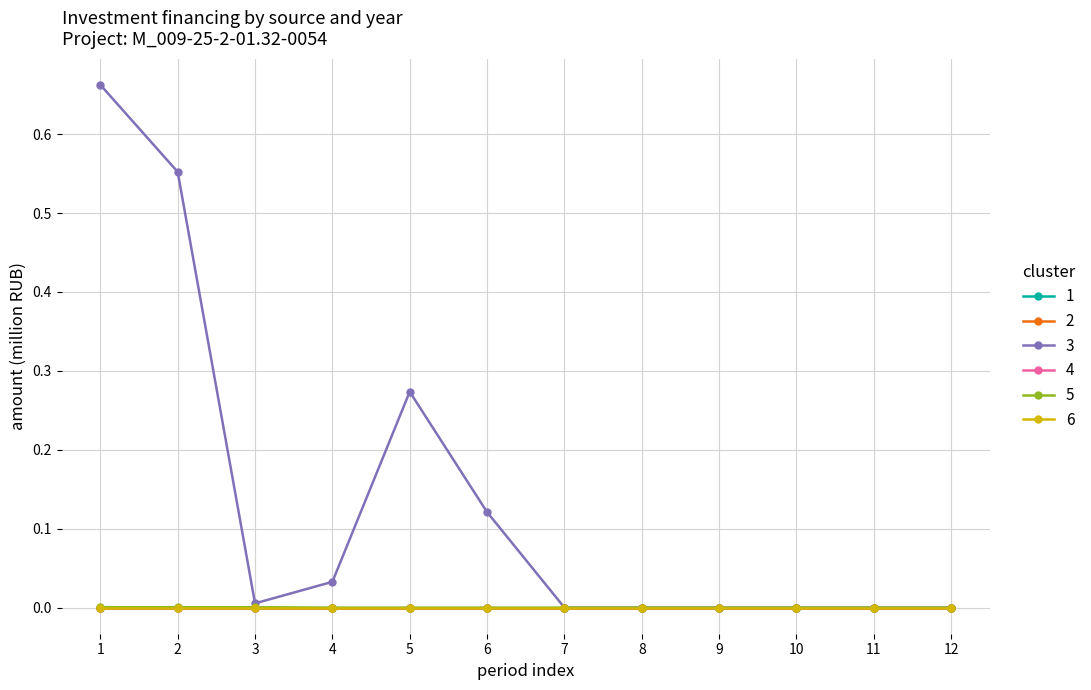

Count the number of data series in this chart.

6